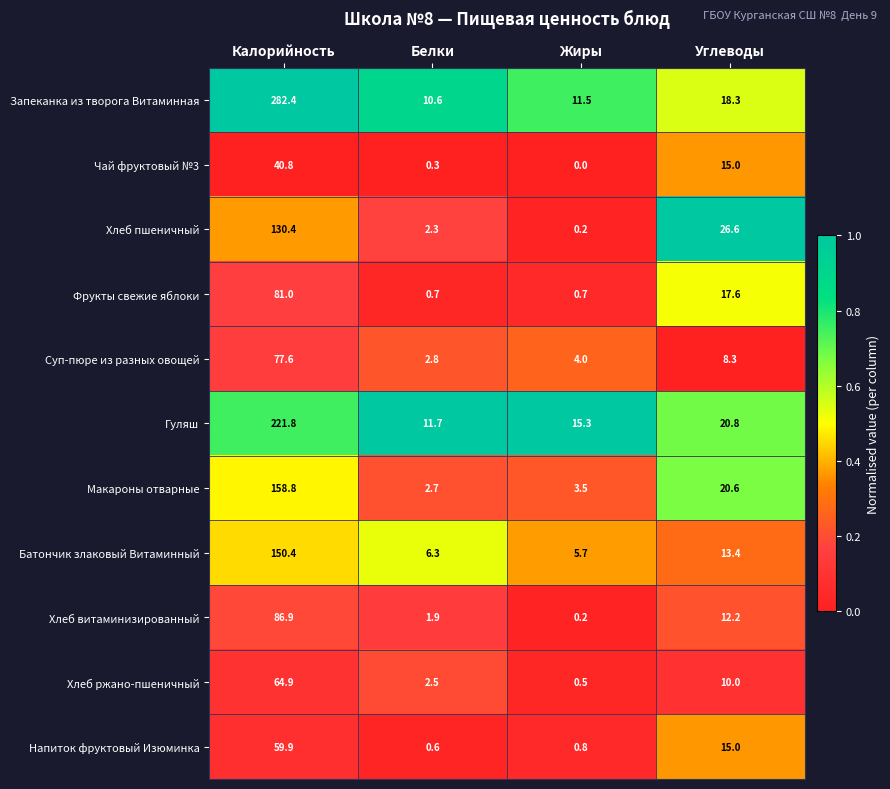

Which series has the widest spread of values?

Запеканка из творога Витаминная